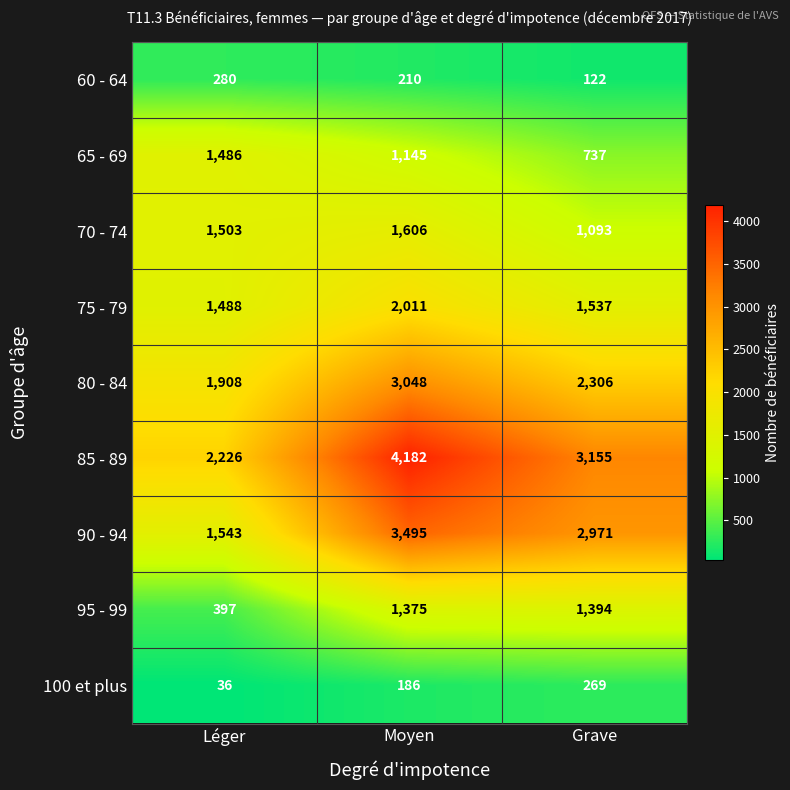

How many data points does each series have?

3